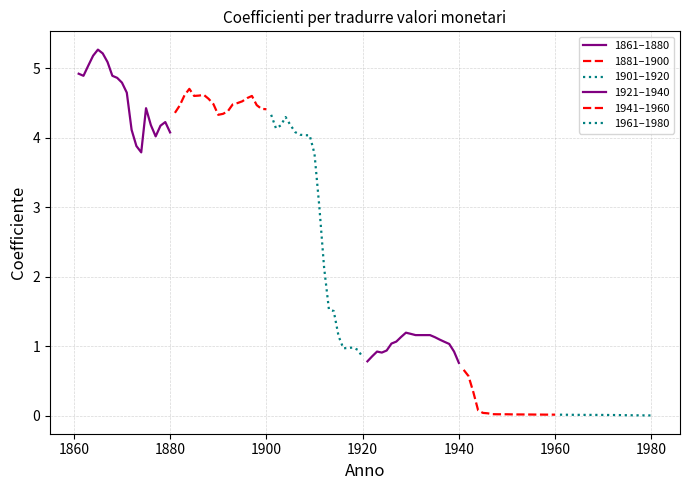

True or false: 1941–1960 has a value of 0.0 at 1980.

True